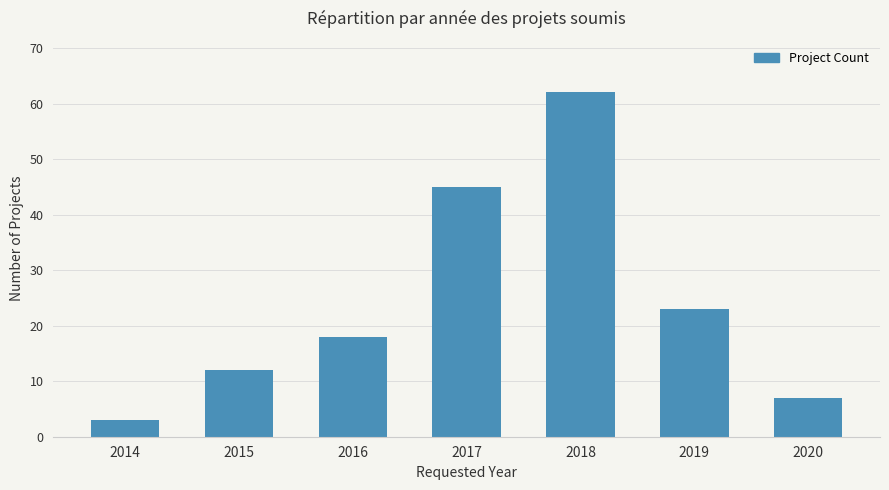

Where is the data nearest to the value 32?

2019